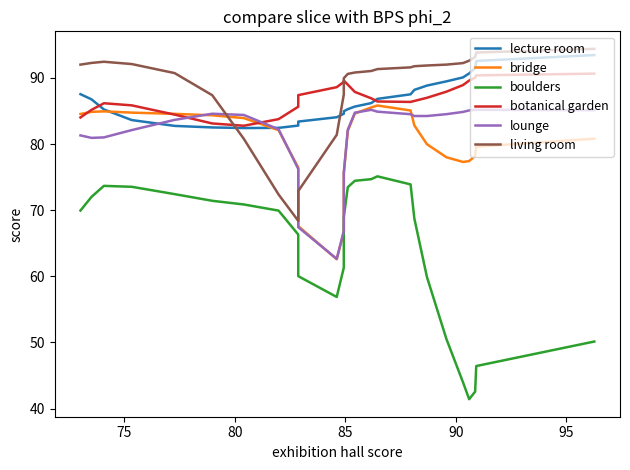

How many values in the botanical garden series exceed 86?

18